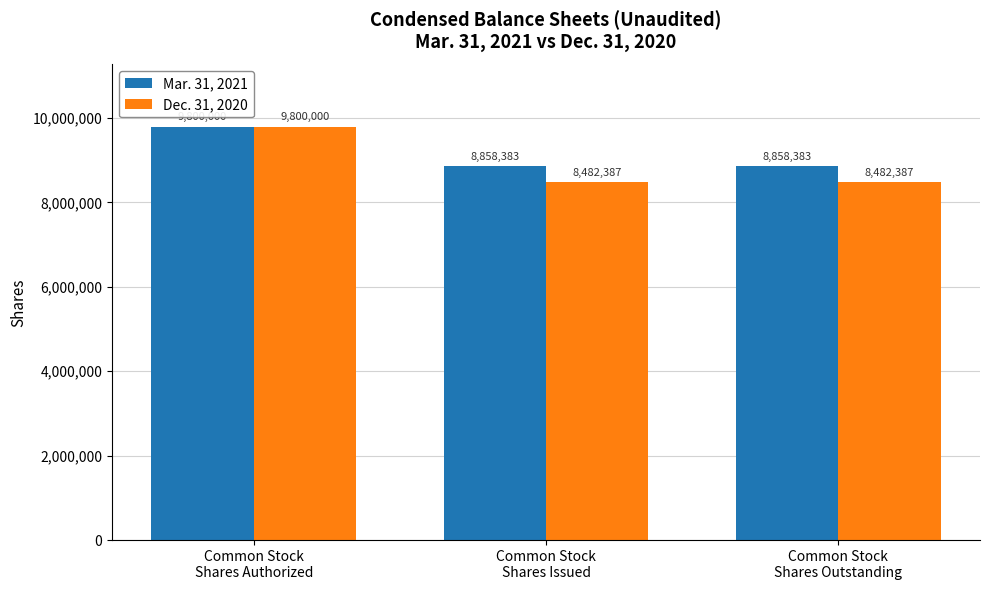

Are the bars horizontal?

No